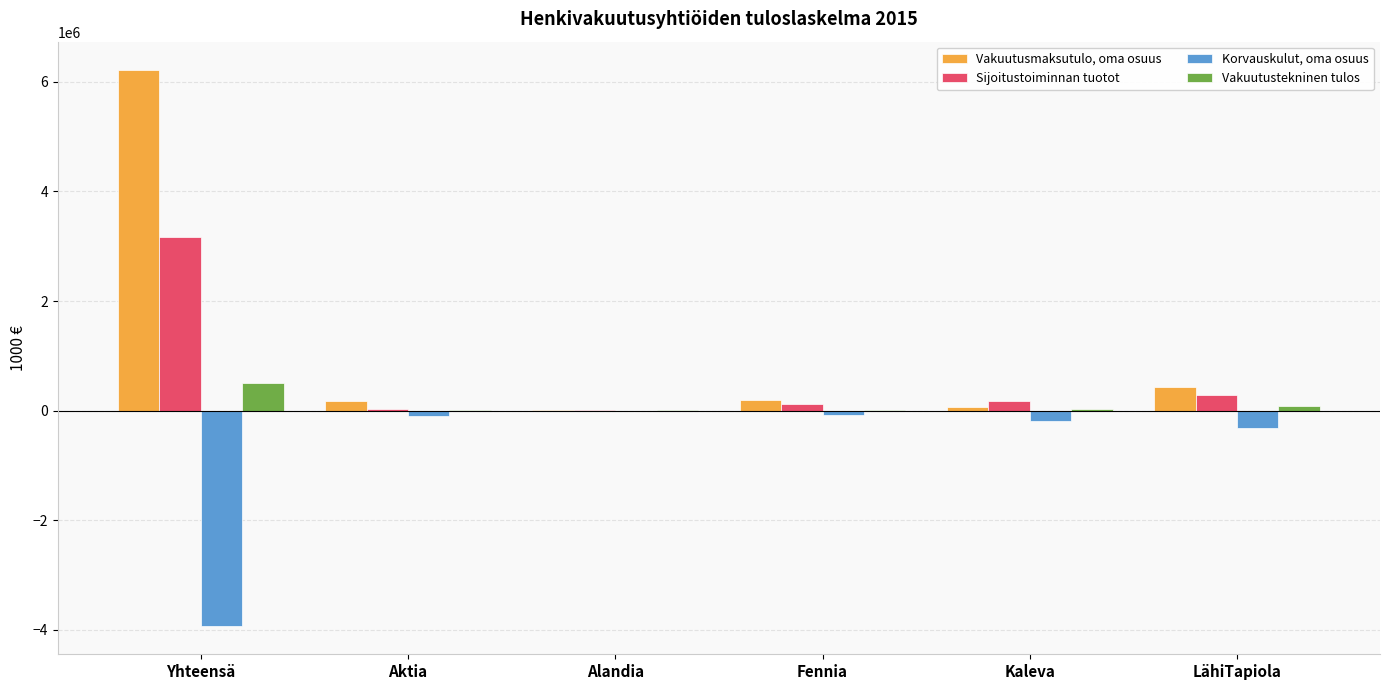

Are the bars grouped side by side (vs. stacked)?

Yes